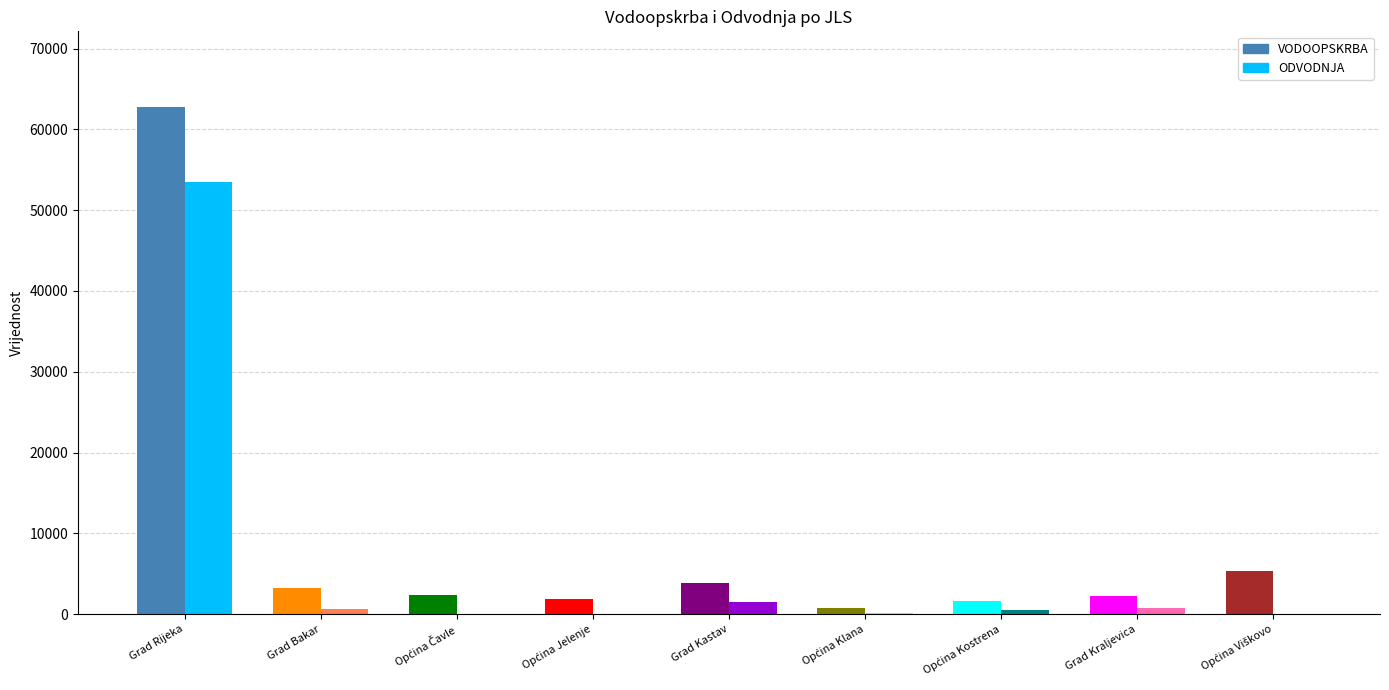

List the series in order of their peak value, lowest first.

ODVODNJA, VODOOPSKRBA